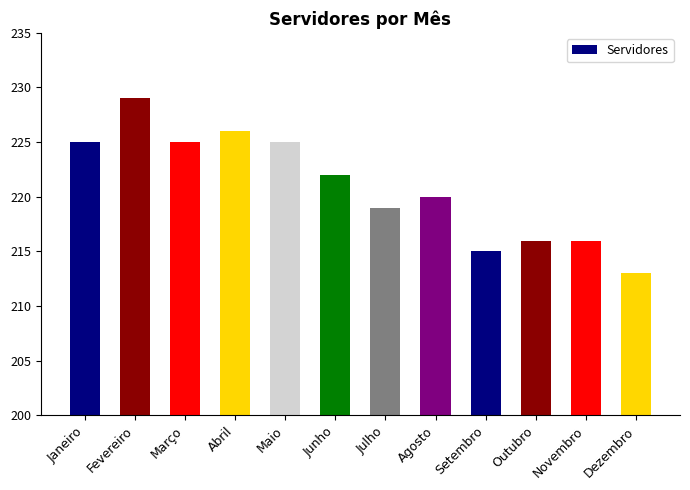

What is the label of the 3rd bar from the right?

Outubro